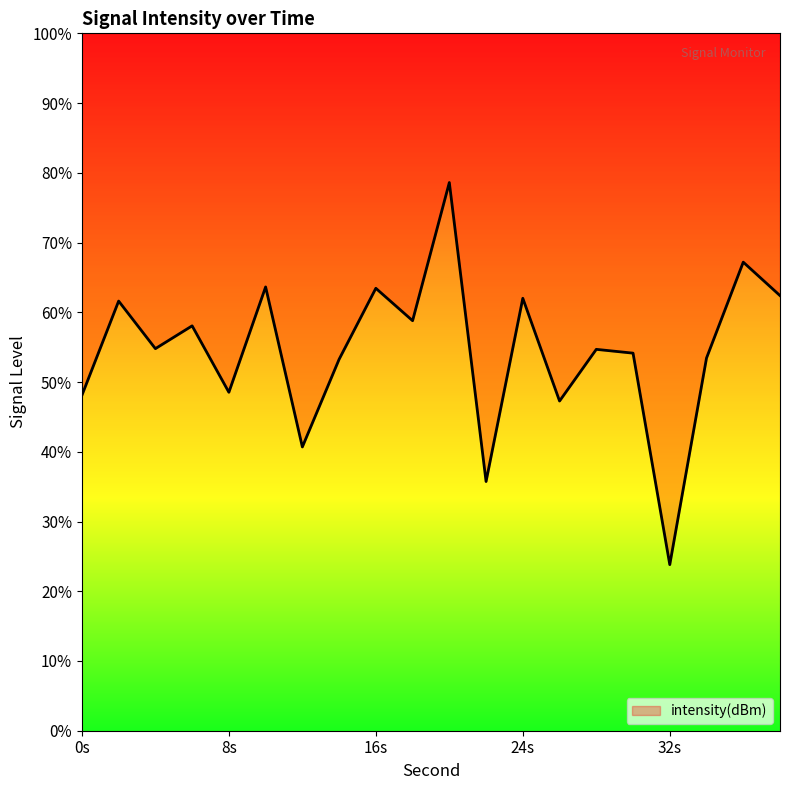

What is the approximate value at 32s?

23.8